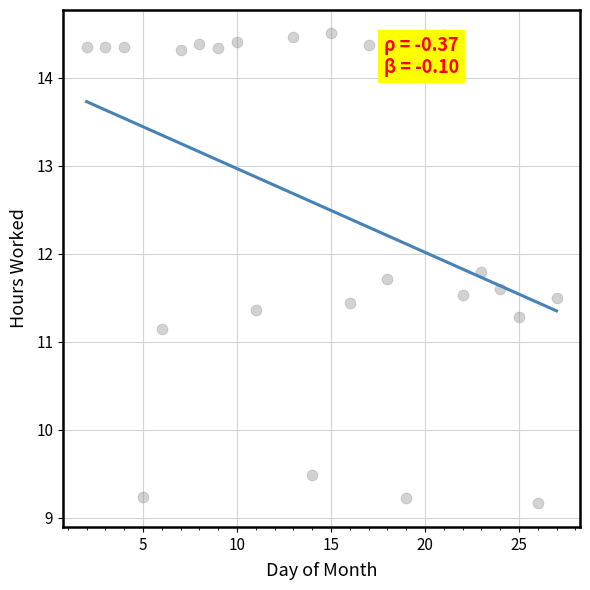

What Y value in the scatter plot is closest to 11?

11.1